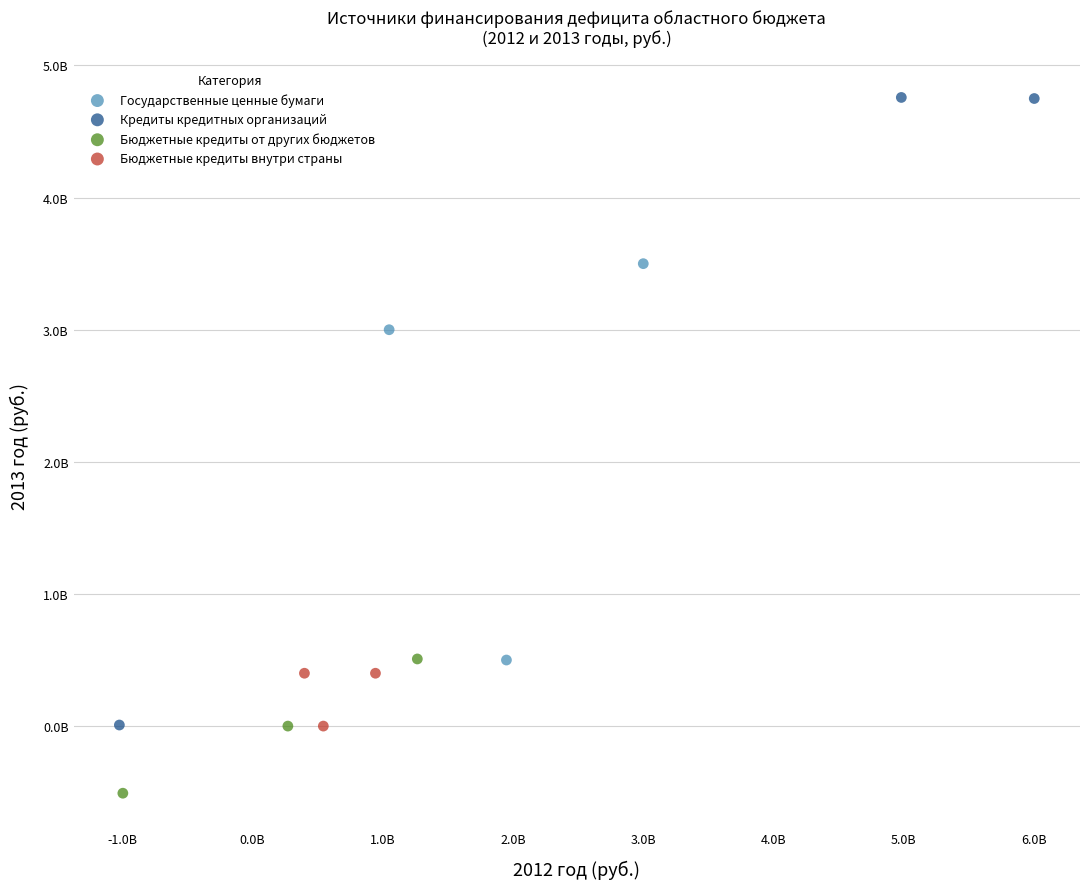

Which series contains the lowest Y value?

Бюджетные кредиты от других бюджетов